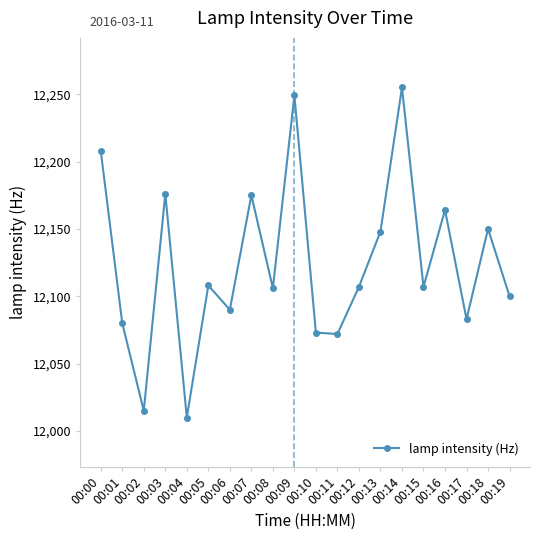

What is the ratio of the value at 00:16 to the value at 00:11?

1.0